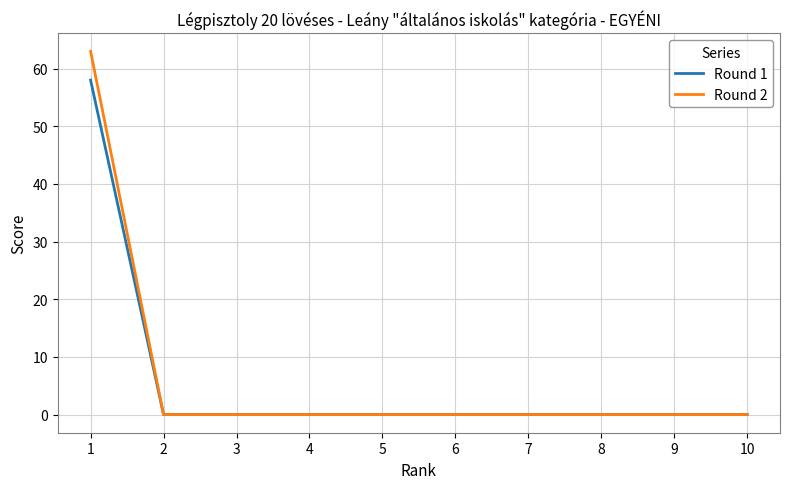

Is it true that Round 2 equals 32 at 6?

False